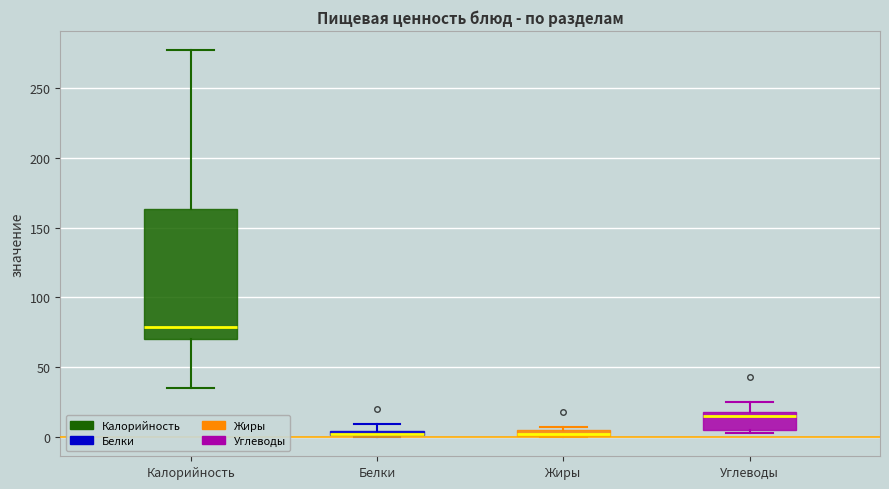

Which box is the tallest, from its lower edge to its upper edge?

Калорийность